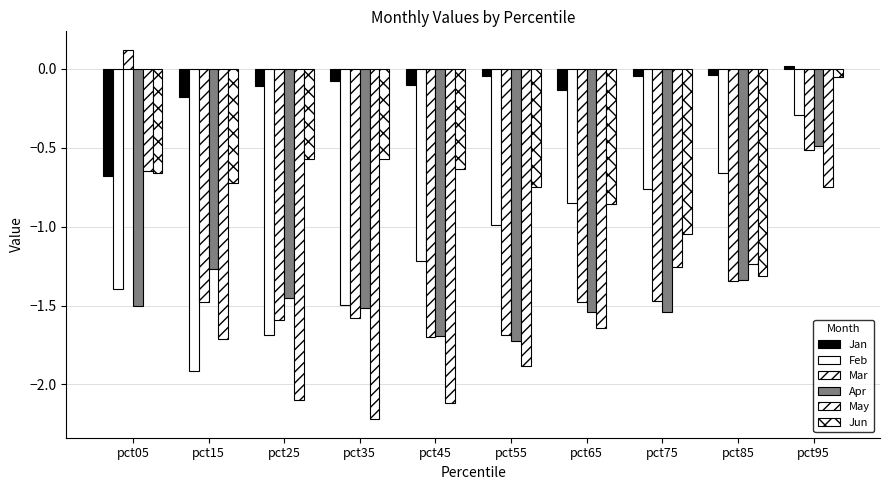

What is the lowest value of the Mar series?

-1.7